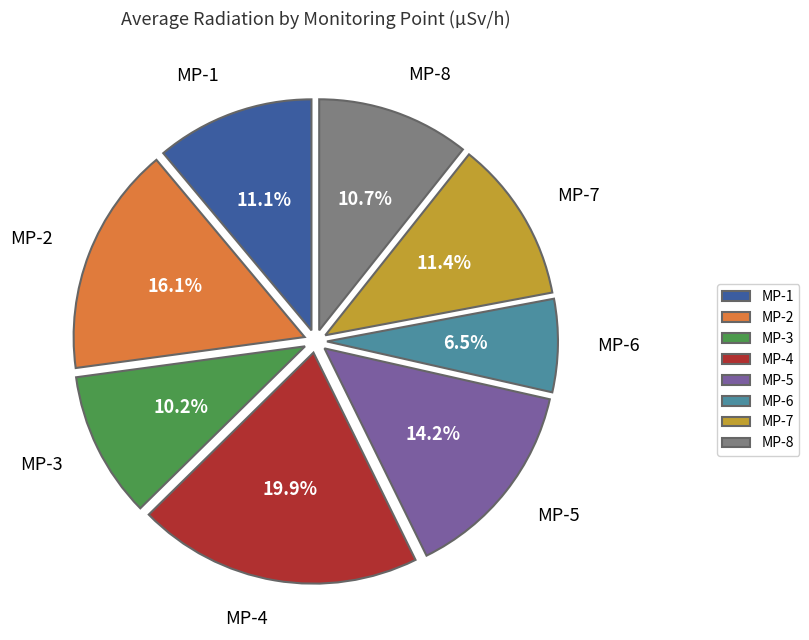

To the nearest percent, what portion does MP-8 represent?

11%